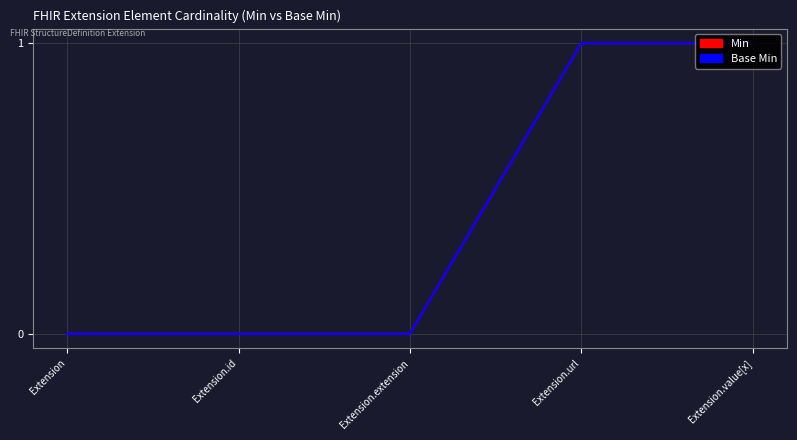

What is the approximate value of Base Min at Extension.value[x]?

1